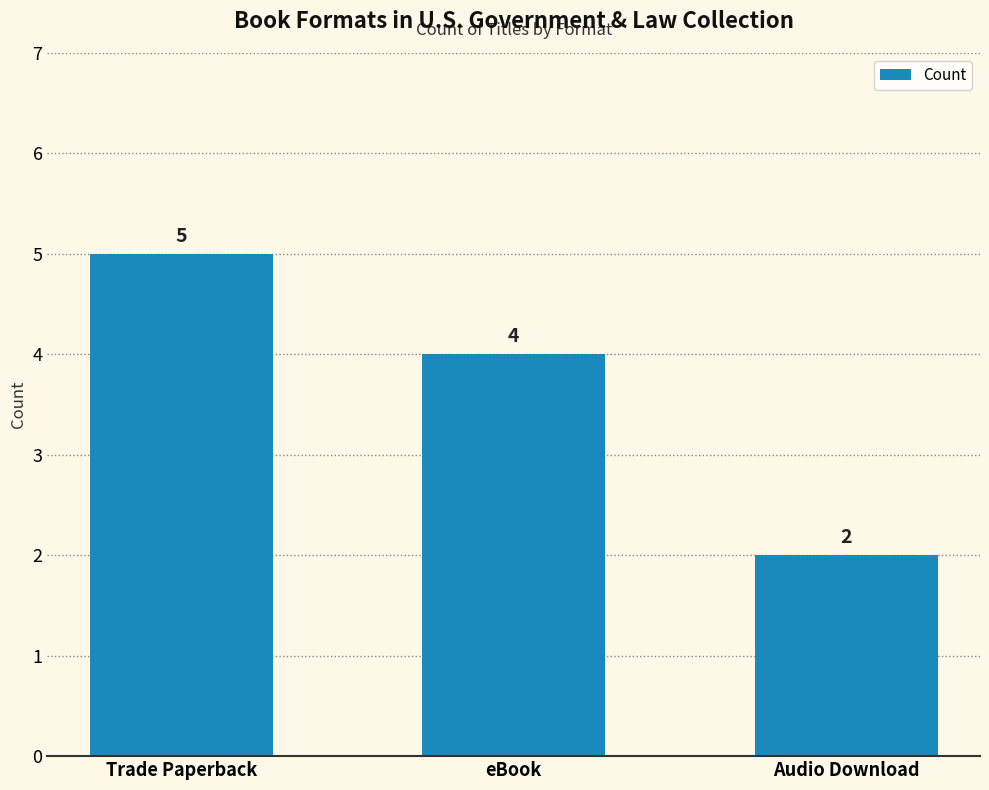

What is the change in value from Trade Paperback to Audio Download?

-3